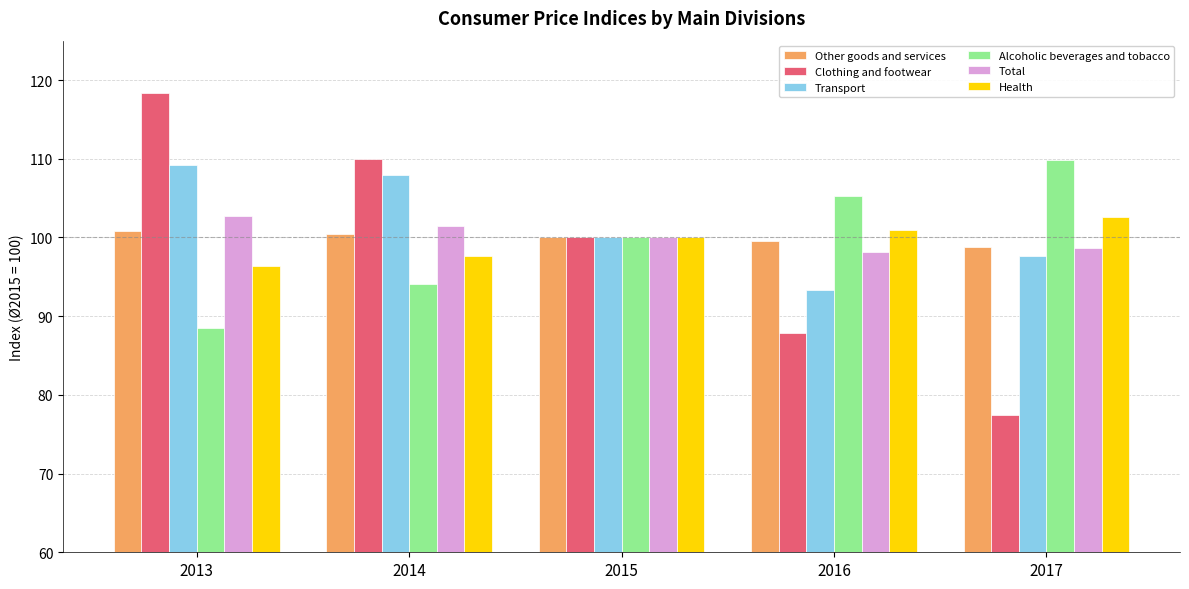

Is it true that Transport equals 100.0 at 2015?

True